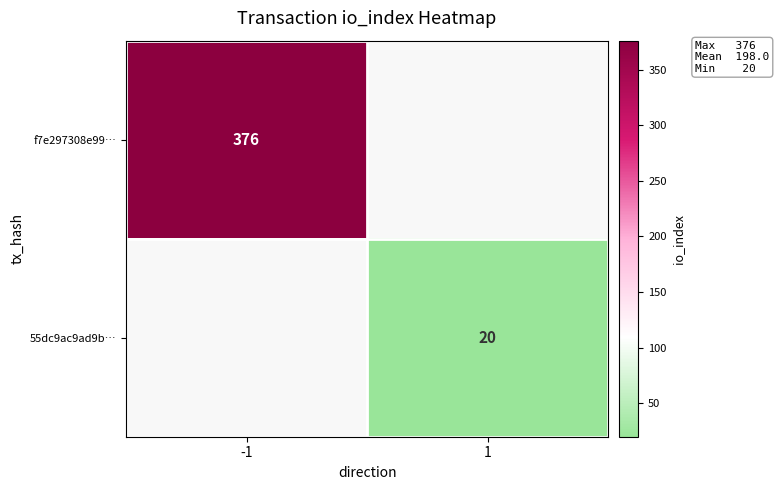

The value of 55dc9ac9ad9b… at 1 is 31. True or false?

False